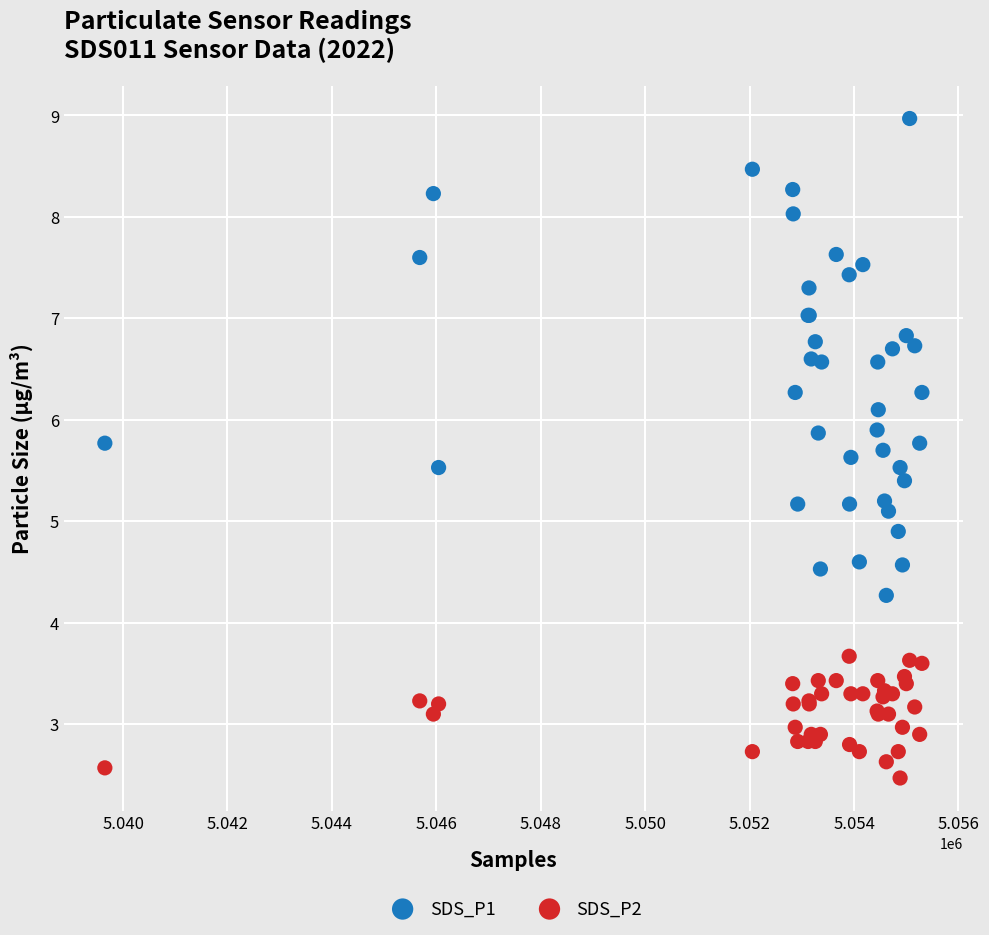

Which series reaches the maximum Y coordinate?

SDS_P1